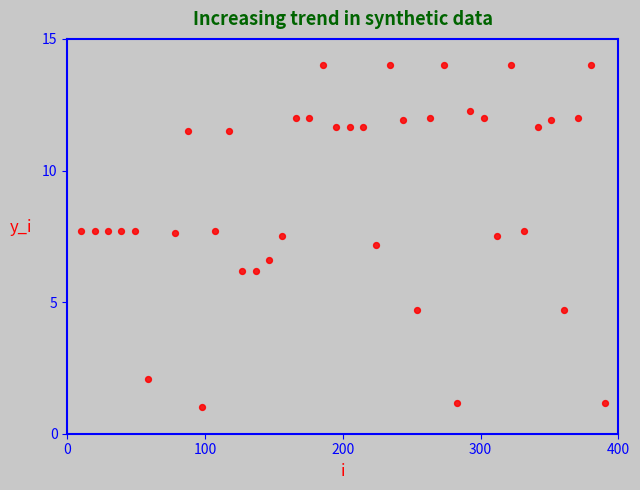

What Y value in the scatter plot is closest to 7?

7.2